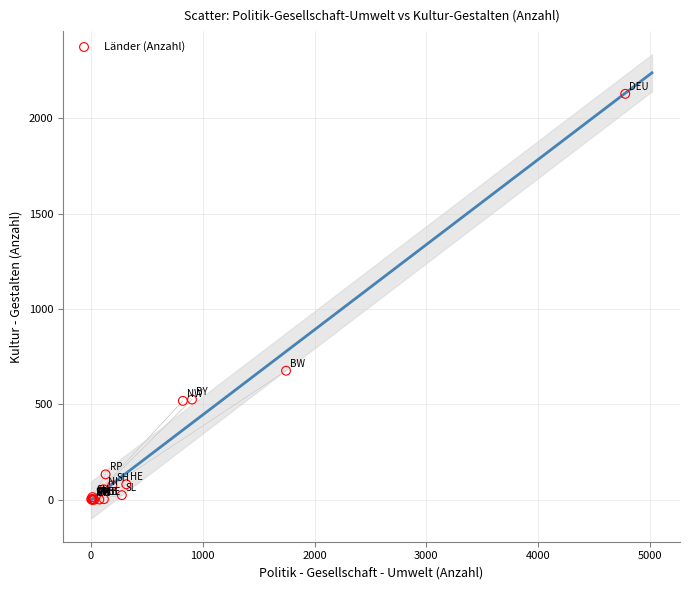

What Y value in the scatter plot is closest to 1064?

677